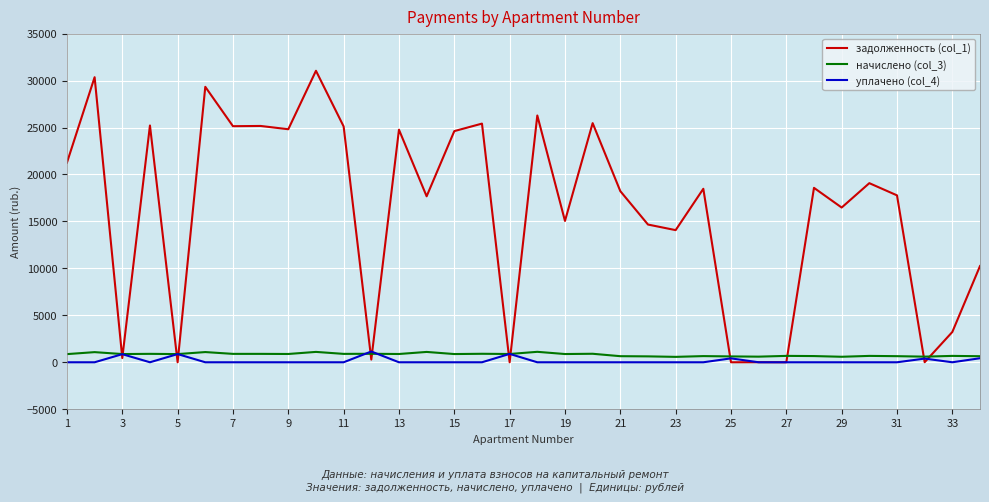

True or false: задолженность (col_1) and начислено (col_3) intersect in this chart.

True